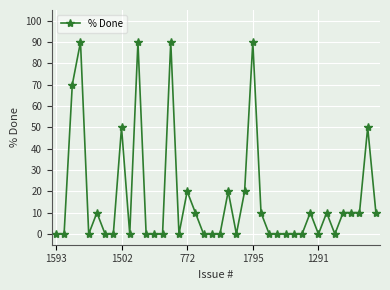

What is the difference between the maximum and minimum values?

90